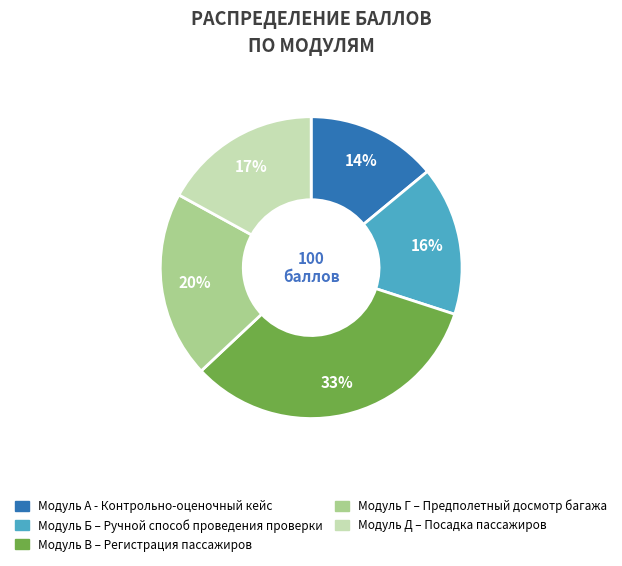

What is the smallest slice in the pie chart?

Модуль А